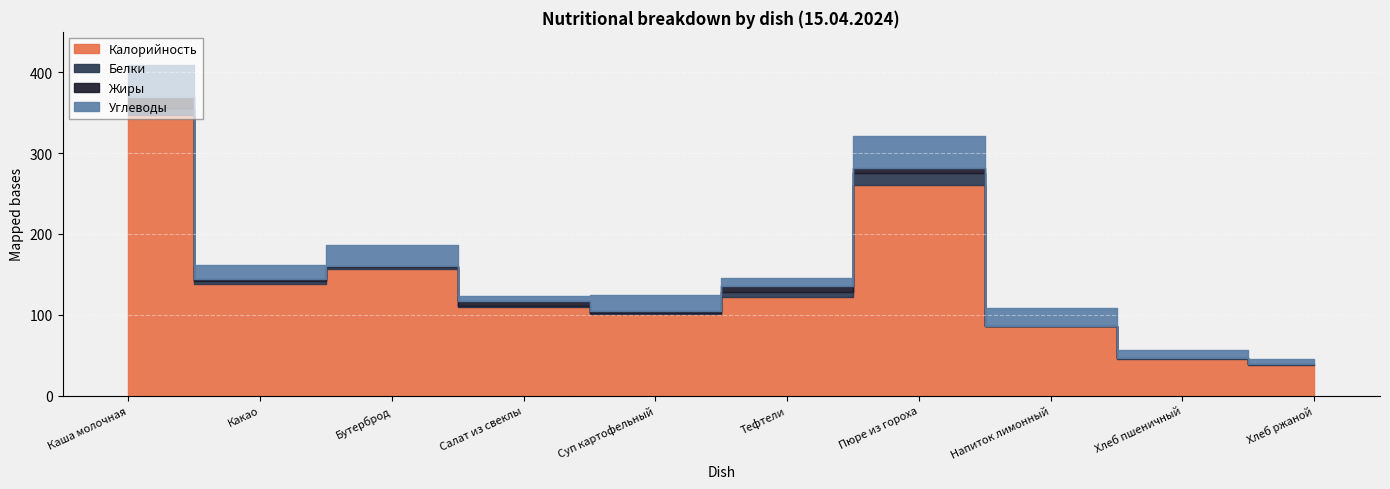

How many data points does each series have?

10